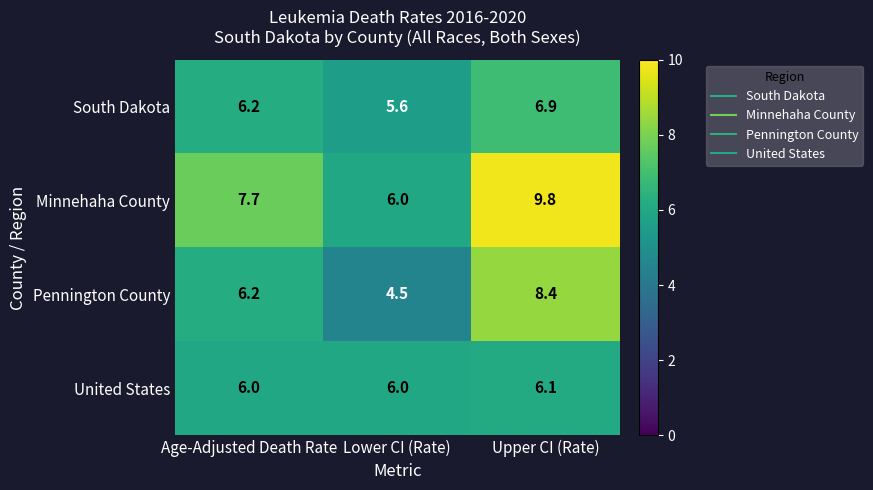

The value of Minnehaha County at Lower CI (Rate) is 3.0. True or false?

False